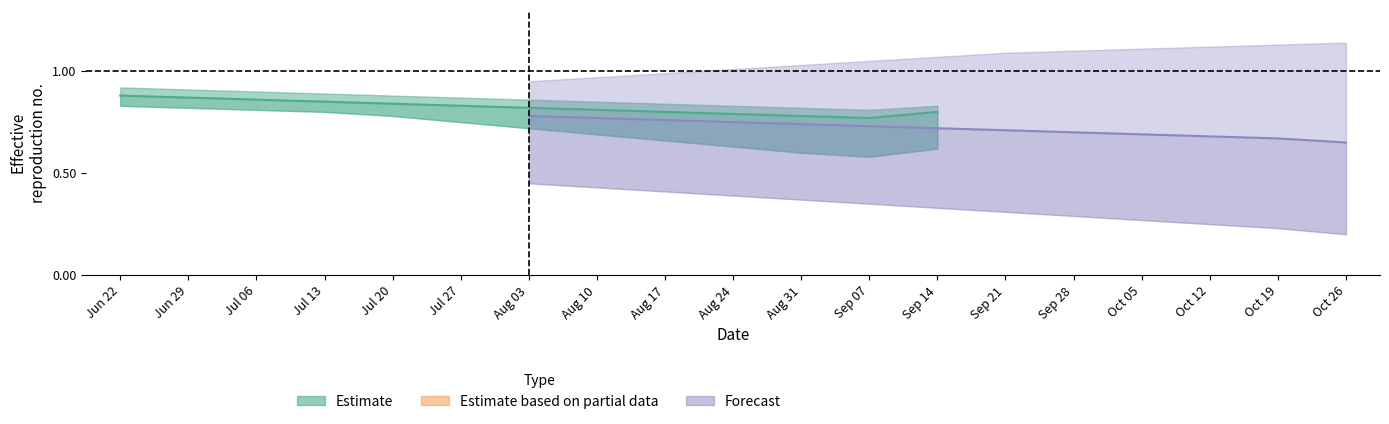

What is the total value across all series at 1?

4.8